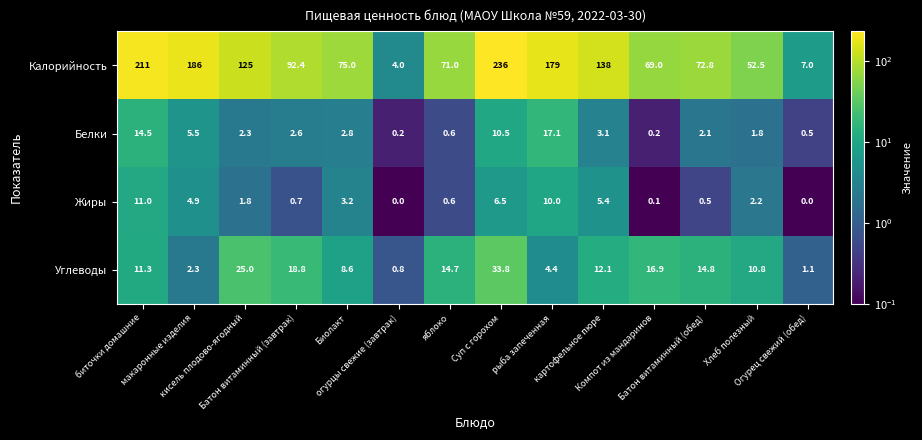

Which series has the largest total across all categories?

Калорийность